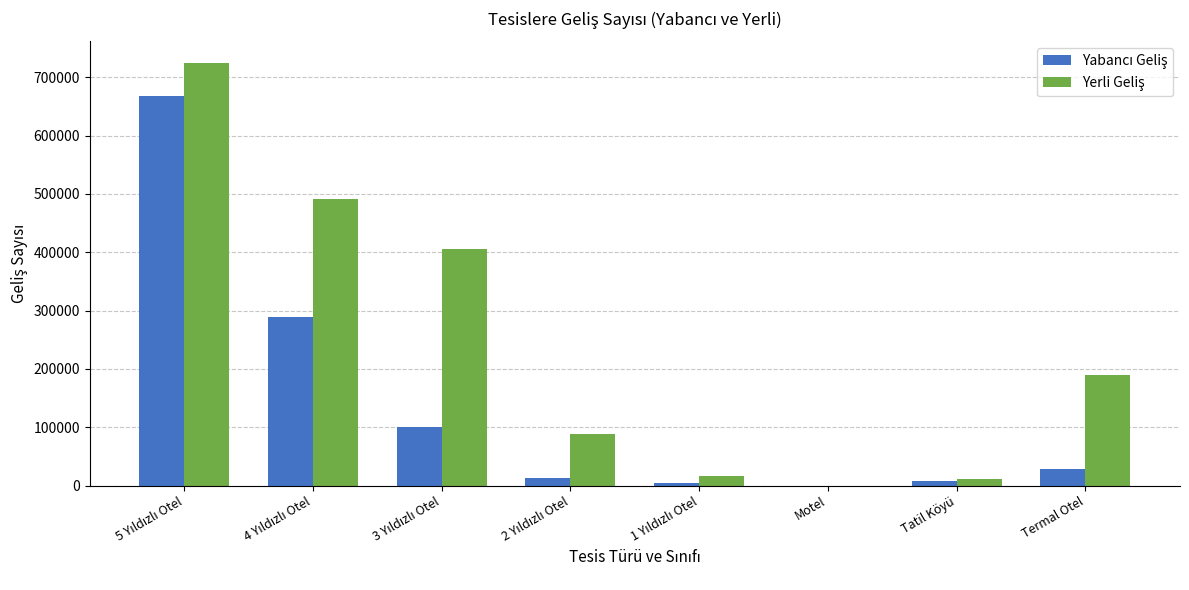

How many data points does each series have?

8